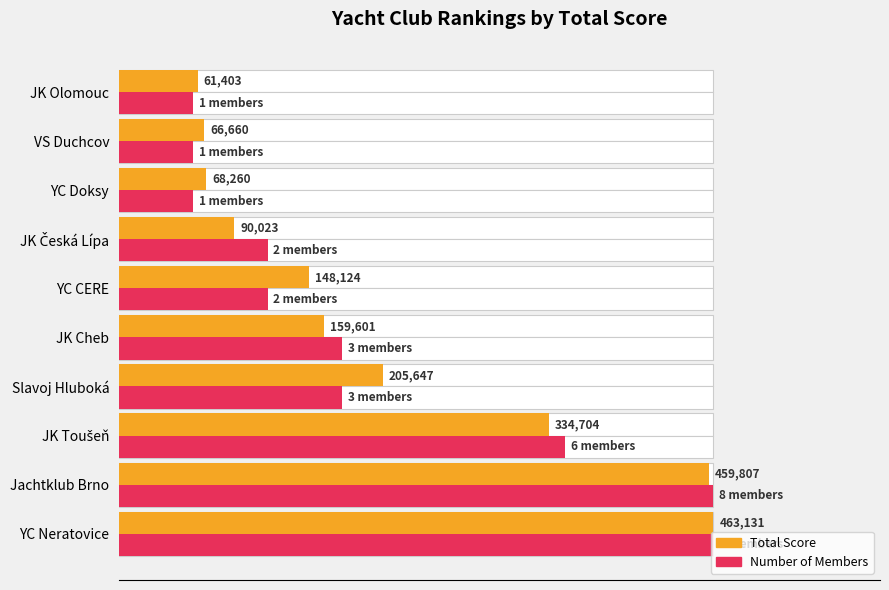

What is the lowest value of the Total Score series?

61403.0